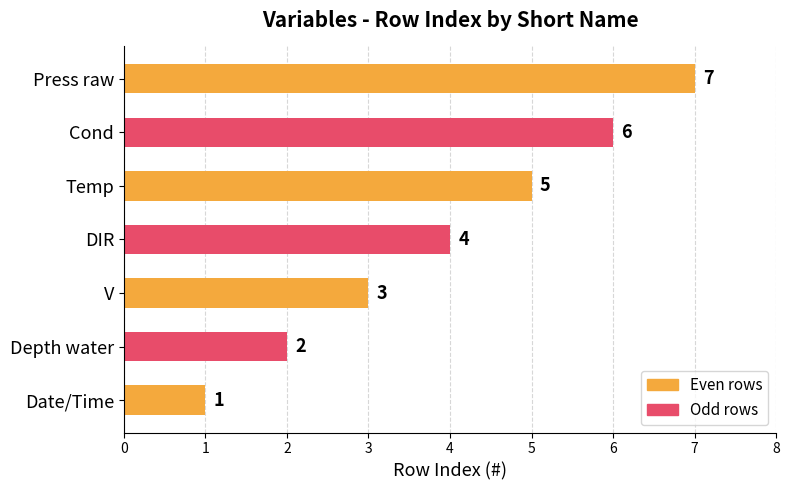

List the labels in order of value, largest first.

Press raw, Cond, Temp, DIR, V, Depth water, Date/Time